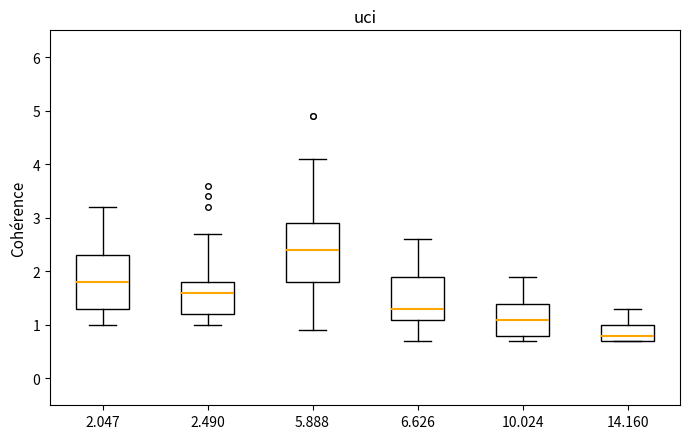

Which box is the tallest, from its lower edge to its upper edge?

5.888